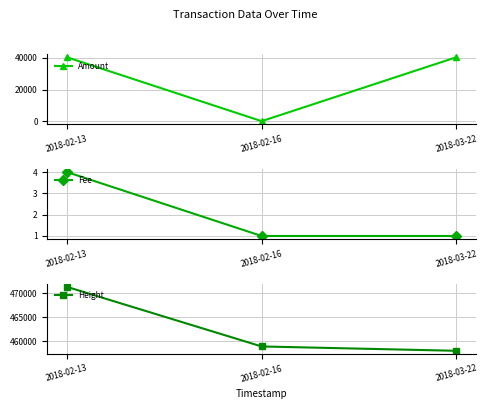

Is the value of Fee at 2018-02-16 greater than the value of Amount at 2018-02-16?

Yes